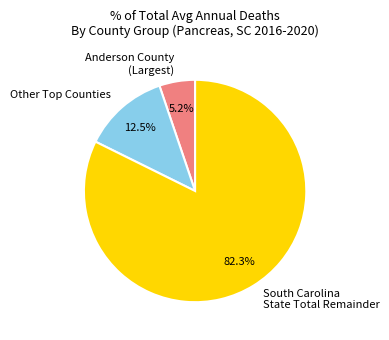

Which category has the biggest portion of the pie?

South Carolina State Total Remainder